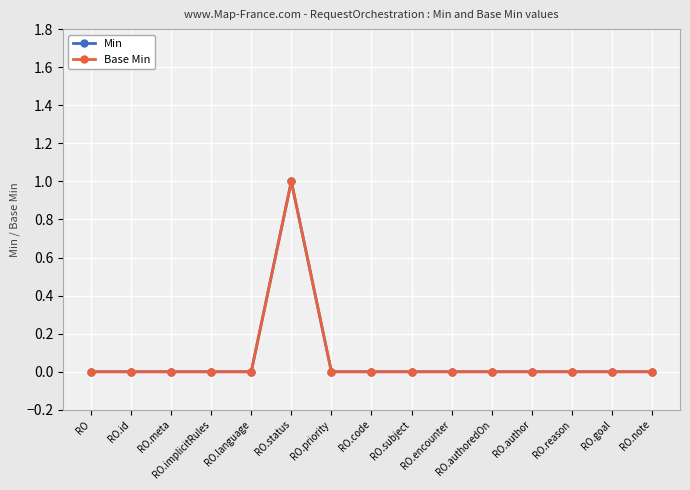

What is the difference between the maximum and minimum values in the Base Min series?

1